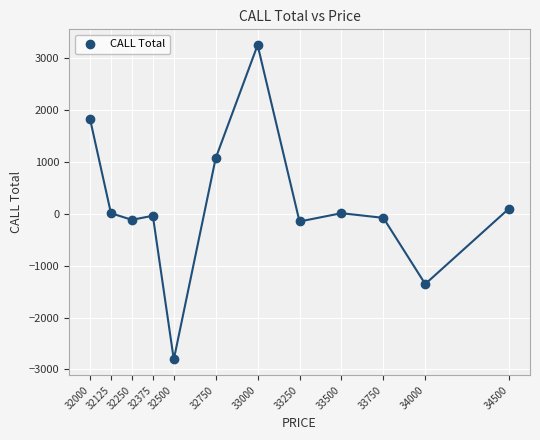

What is the range of Y values (max minus min)?

6059